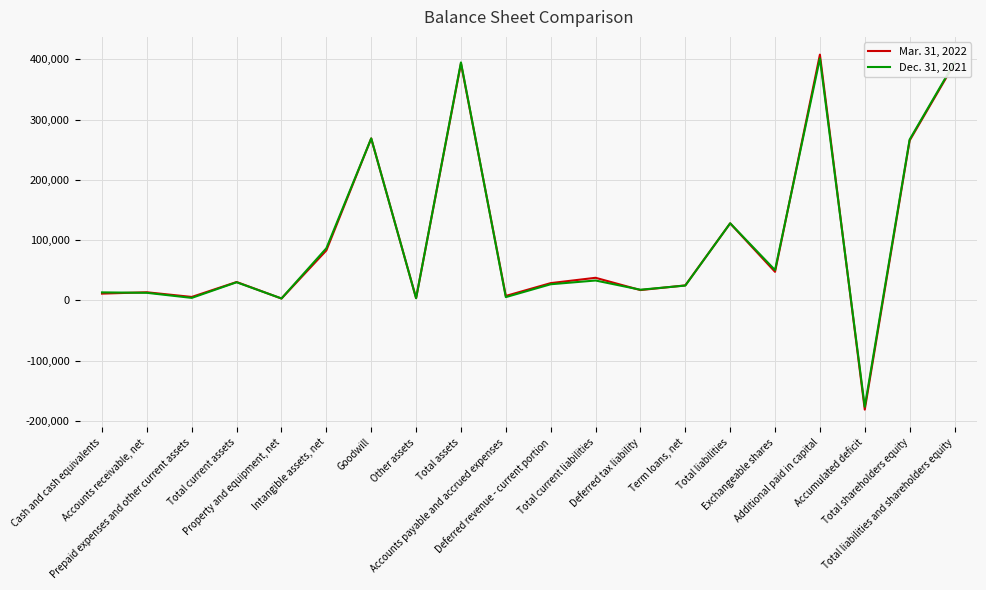

Which series has the largest range (max minus min)?

Mar. 31, 2022